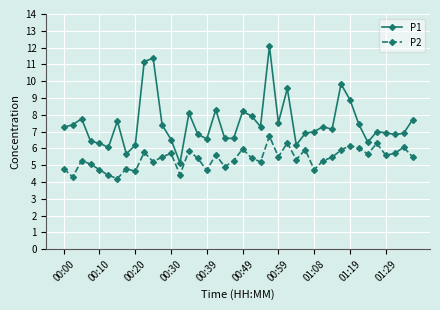

What is the lowest value of the P2 series?

4.2